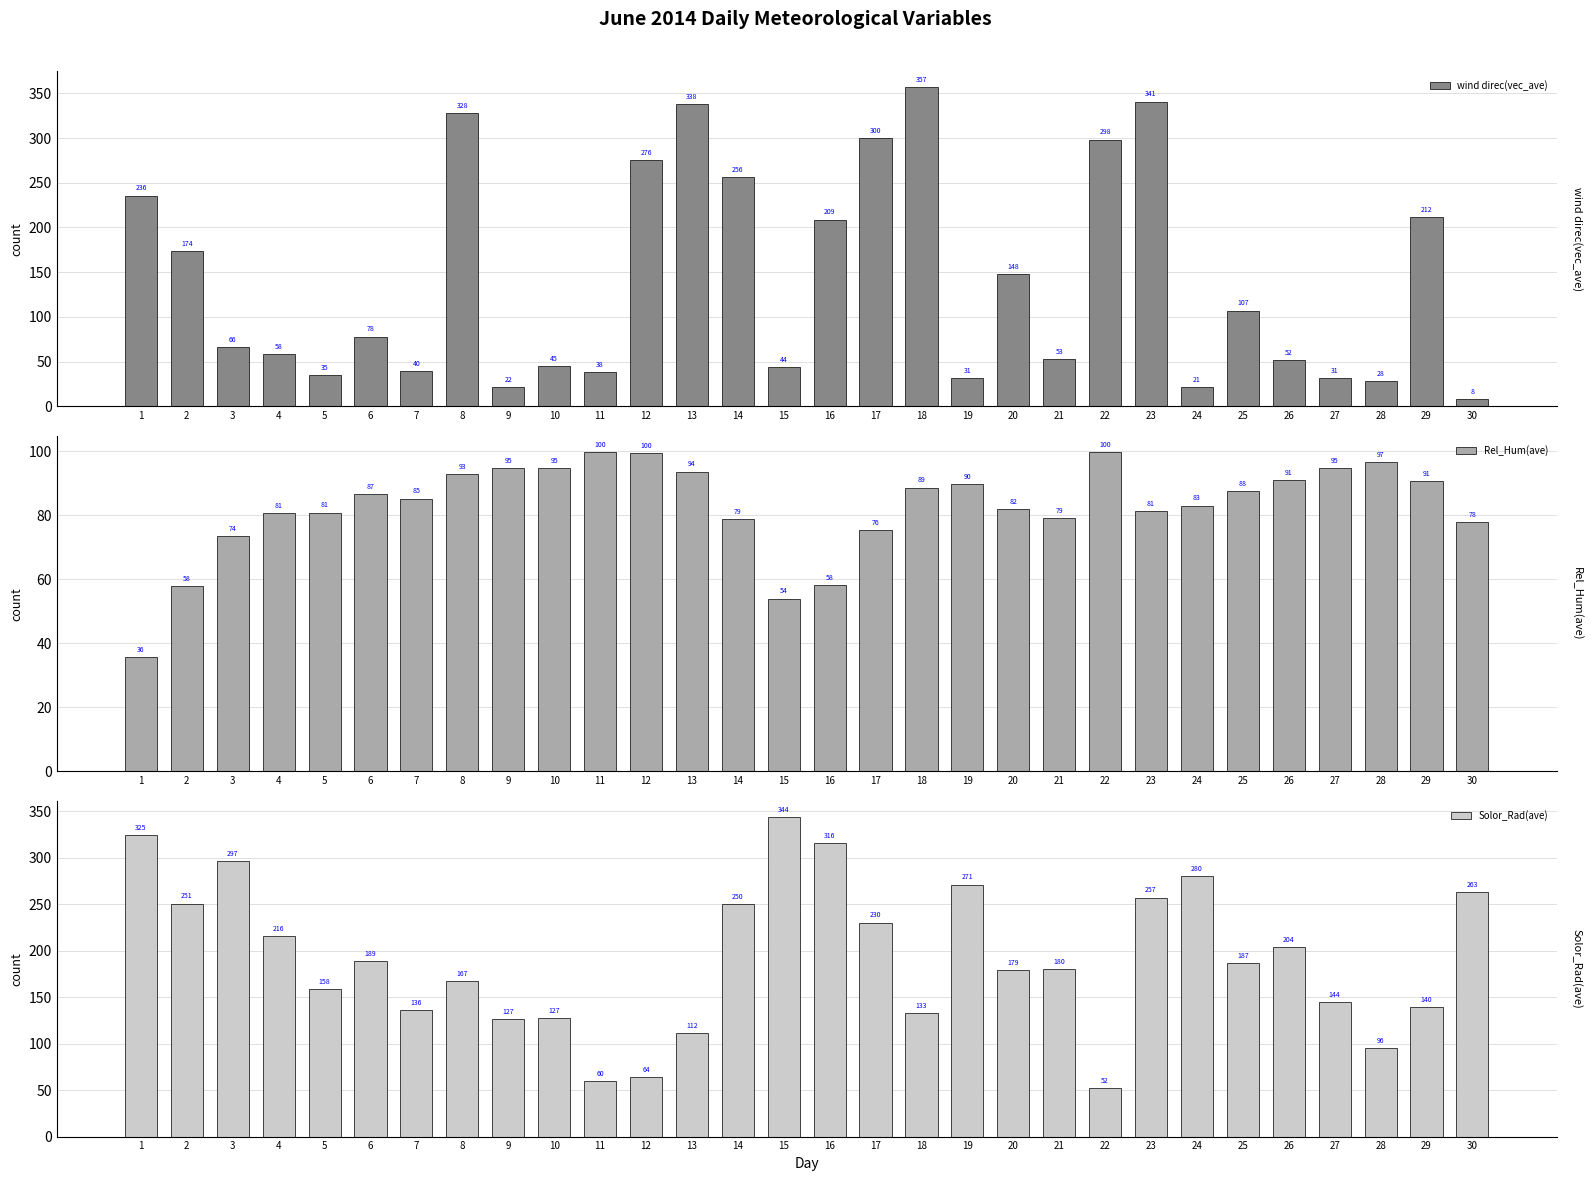

True or false: Solor_Rad(ave) has a value of 144.4 at 27.

True